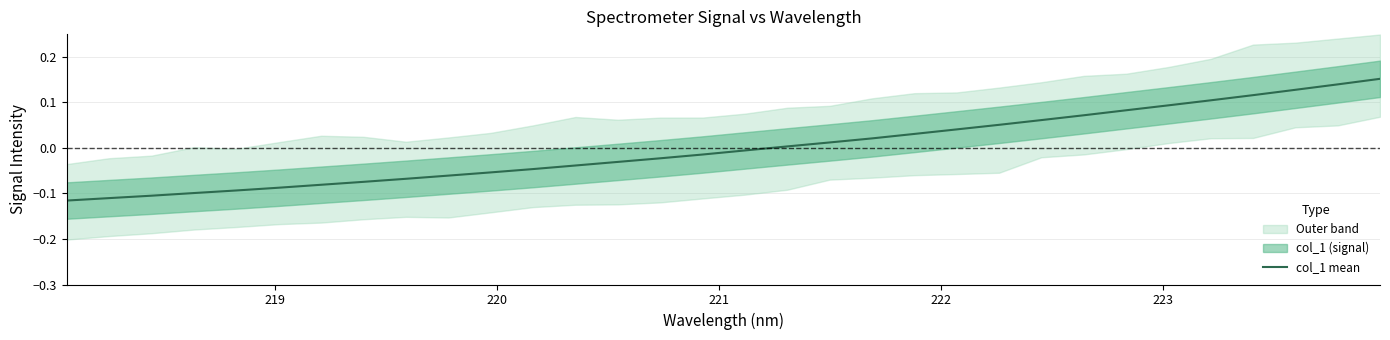

What is the difference between the second highest and minimum values?

0.3